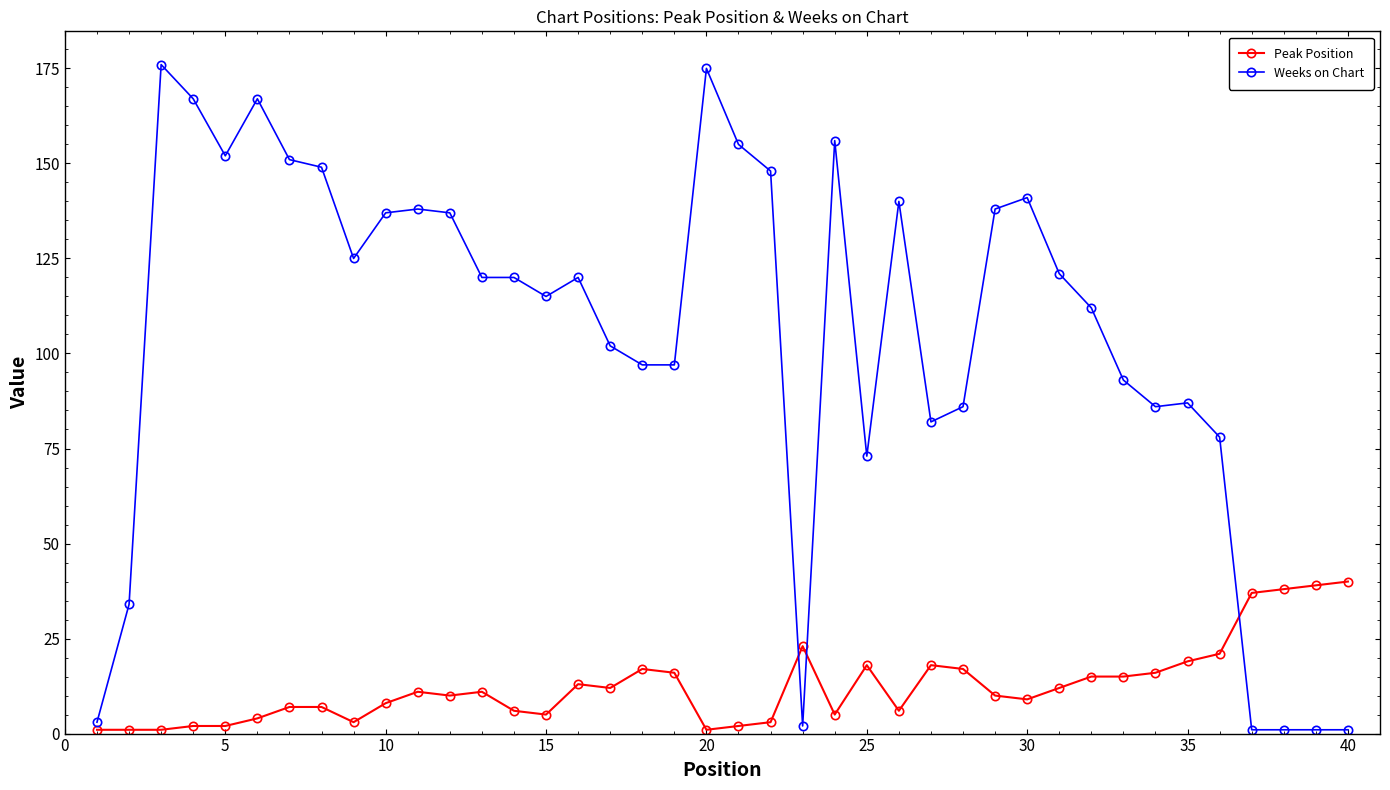

Which series has the widest spread of values?

Weeks on Chart